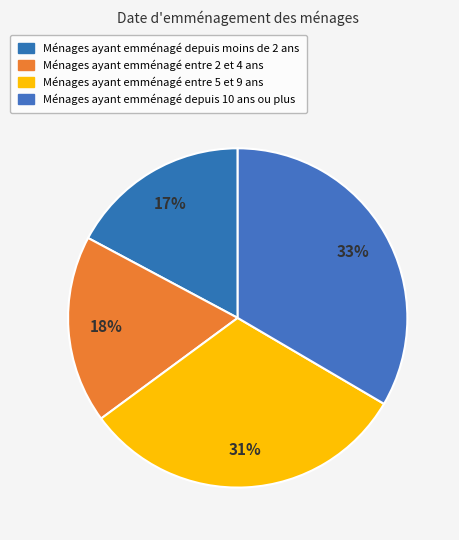

Count the number of slices in the pie.

4